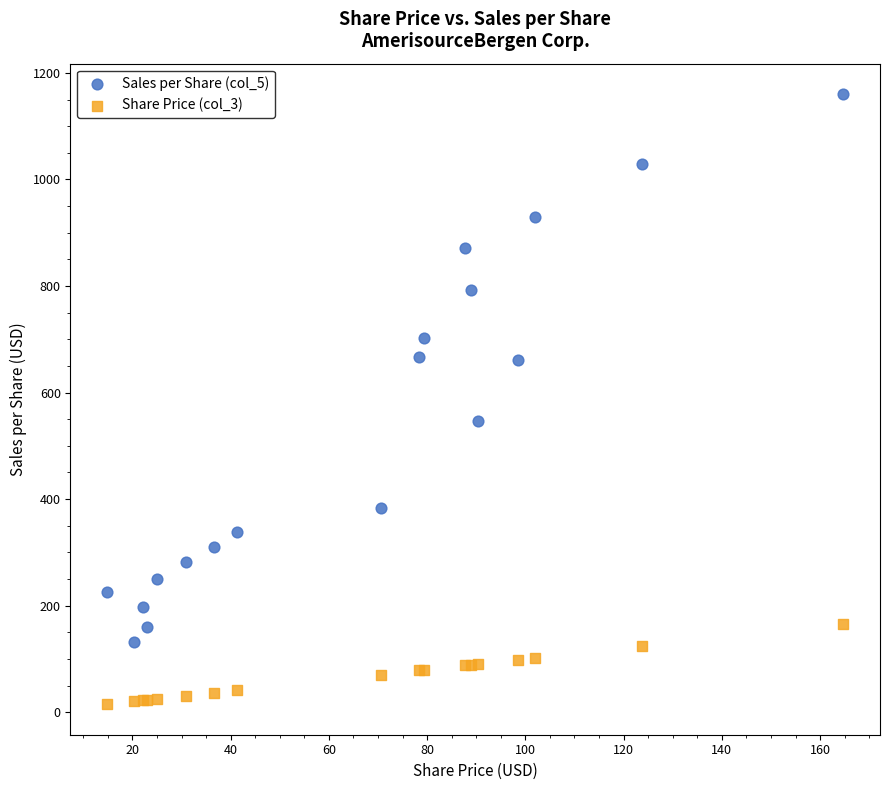

Which series reaches the minimum Y coordinate?

Share Price (col_3)